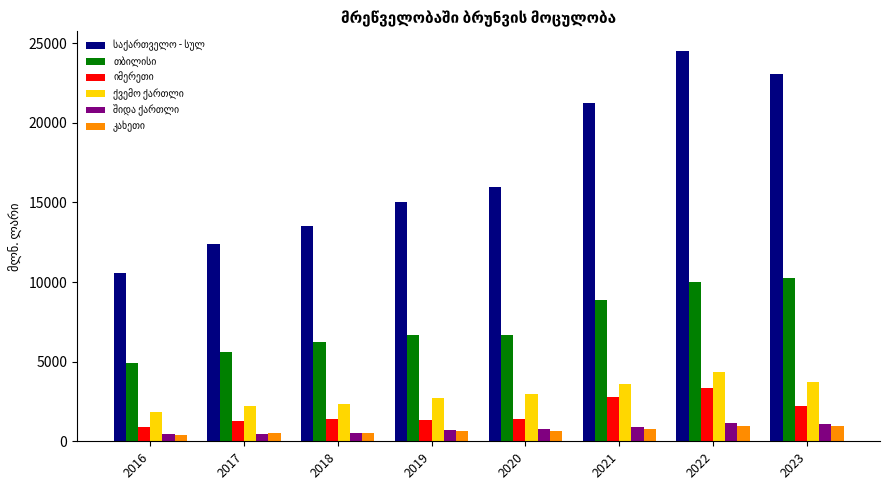

What is the difference between the highest and lowest values at 2019?

14354.9